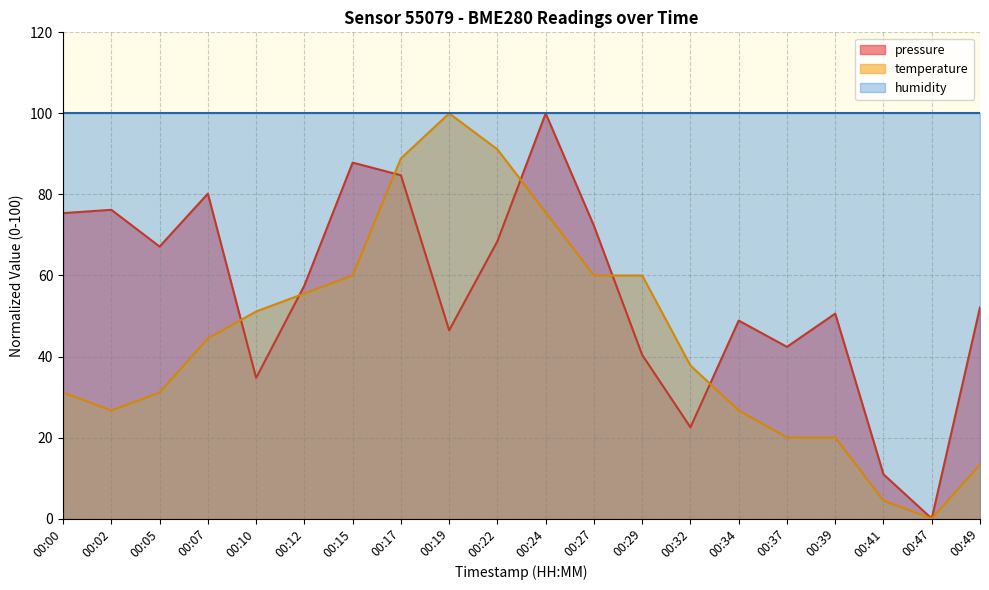

What is the maximum value for pressure?

100.0